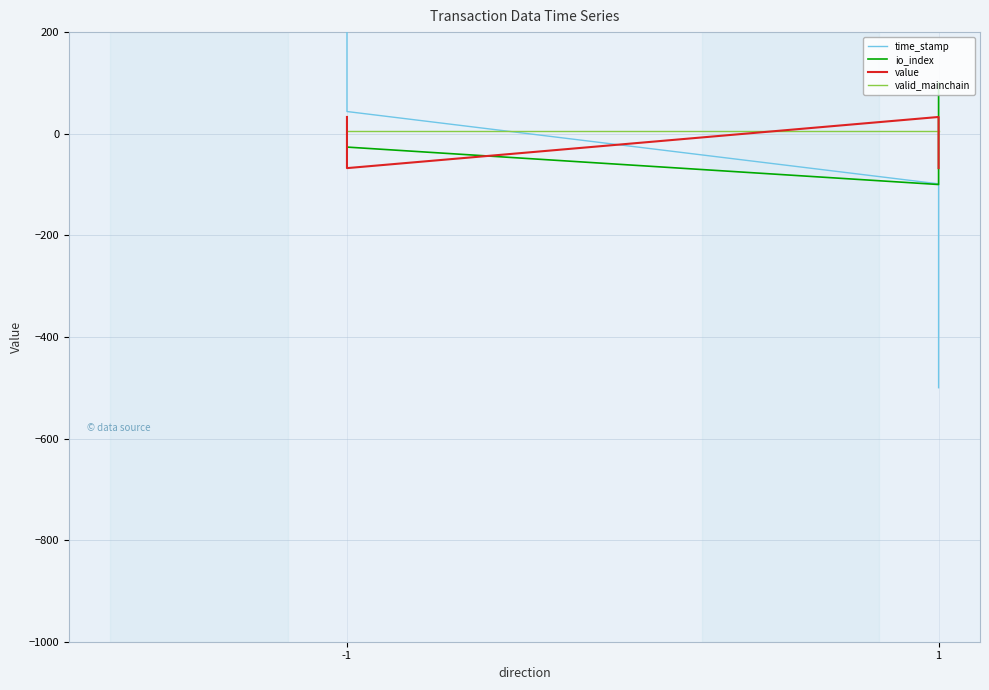

How many values in the io_index series exceed -15?

2